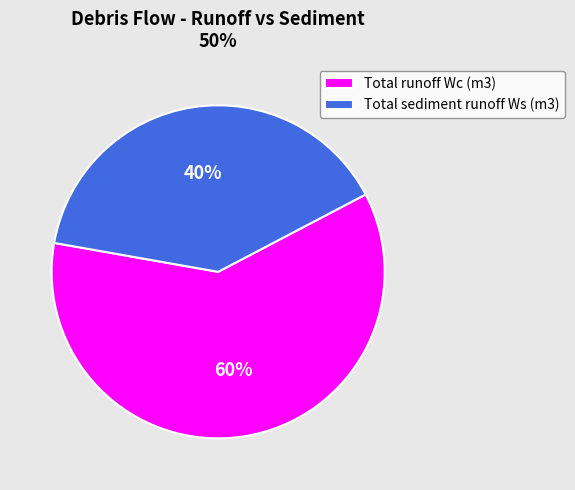

True or false: Total runoff Wc (m3) accounts for 60% of the total.

True